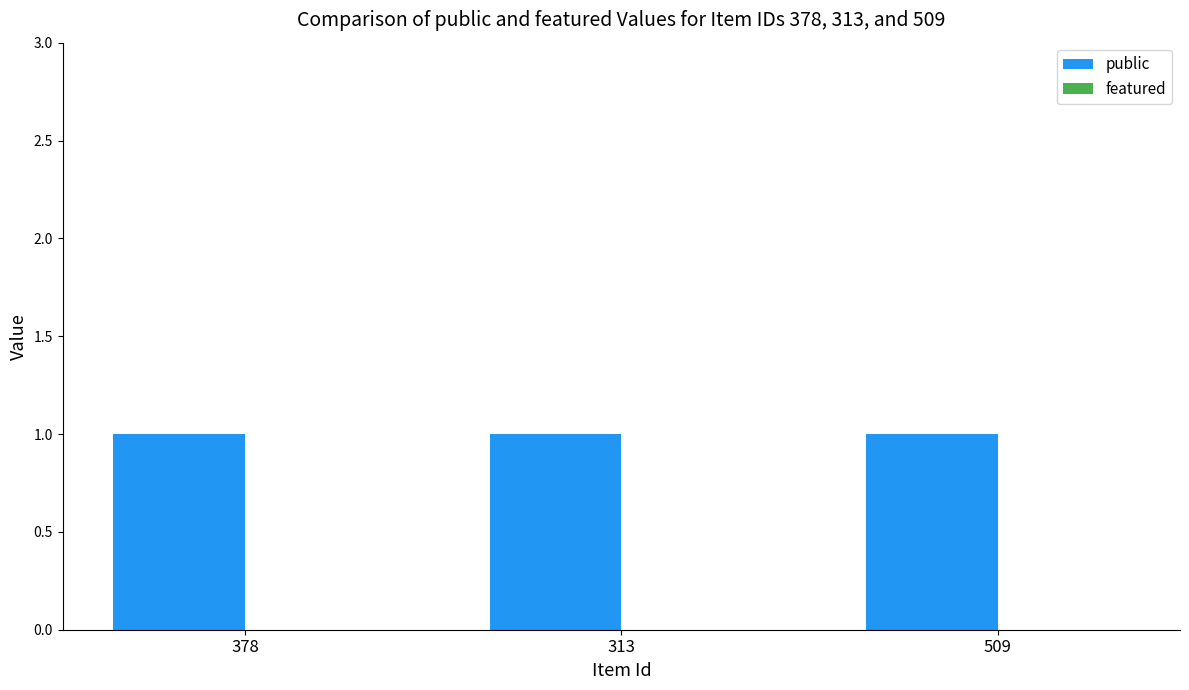

Does the chart contain any negative values?

No